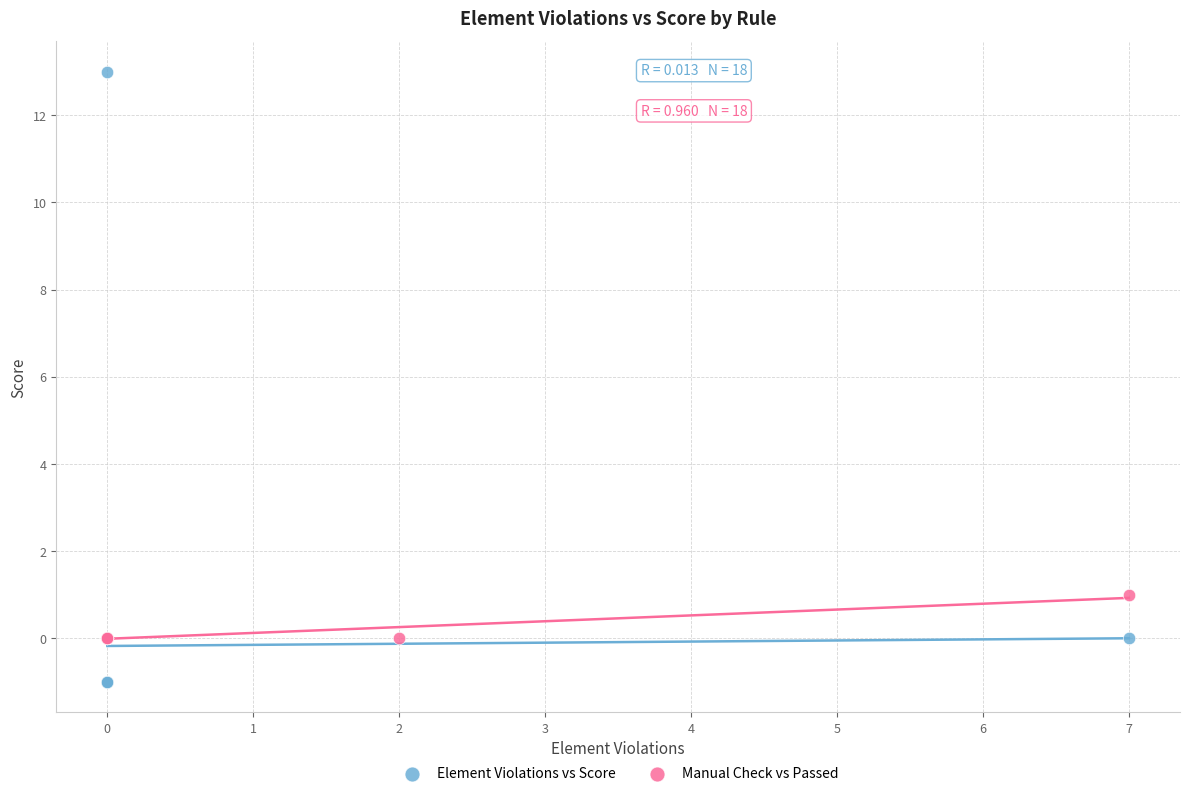

Which series has the largest Y range (max minus min)?

Element Violations vs Score